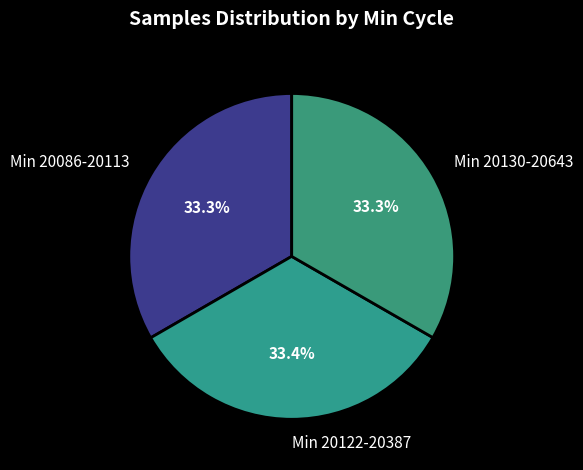

Approximately how many times larger is the value at Min 20086-20113 compared to Min 20122-20387?

1.0